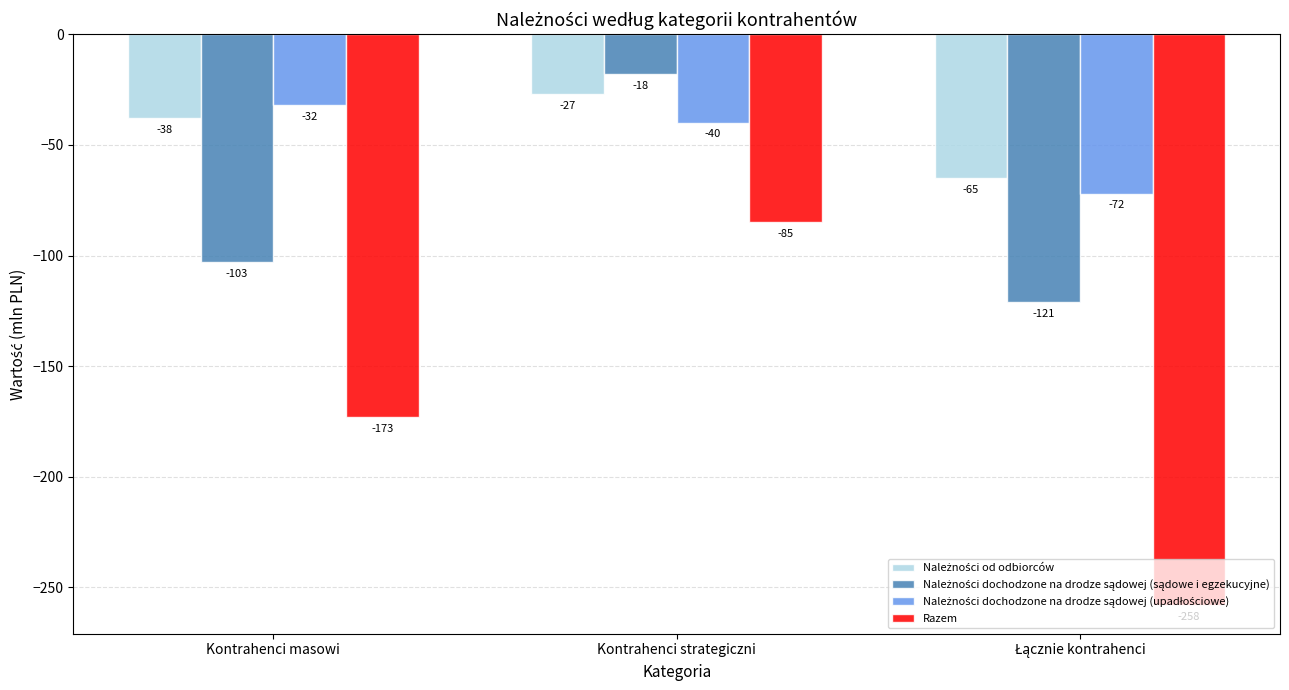

What is the minimum value shown in the chart?

-258